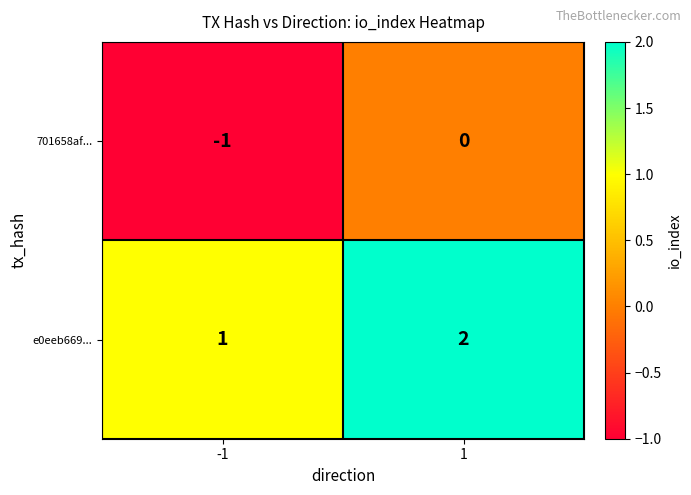

At which category is the sum across all series the highest?

1